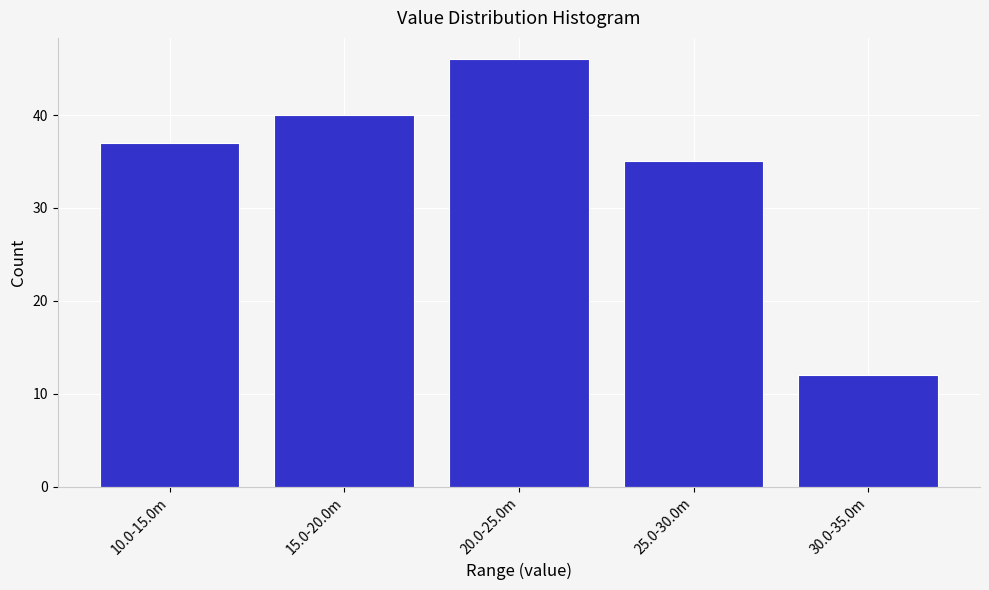

Reading right to left, list all the values displayed in this chart.

12	35	46	40	37